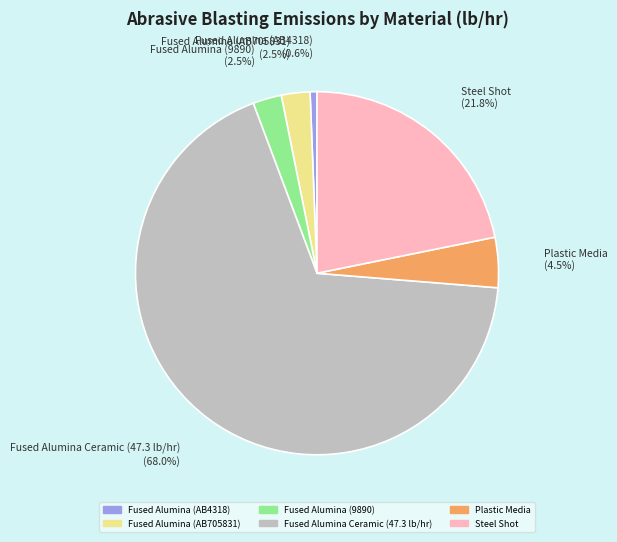

To the nearest percent, what is the average slice percentage?

17%